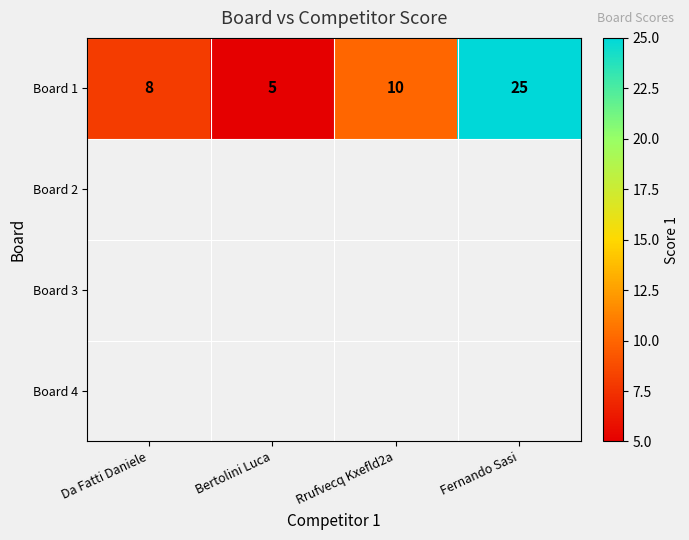

Is it true that the value at Fernando Sasi is 25?

True